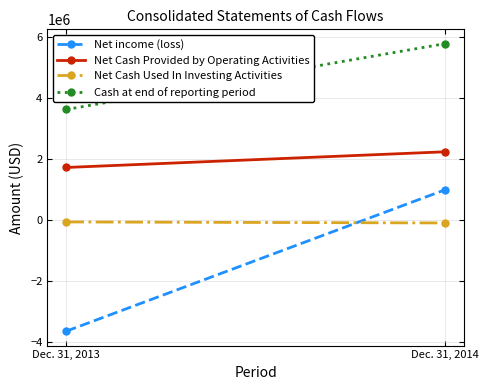

What is the value of the Net Cash Used In Investing Activities point at the 2nd from the left?

-88367